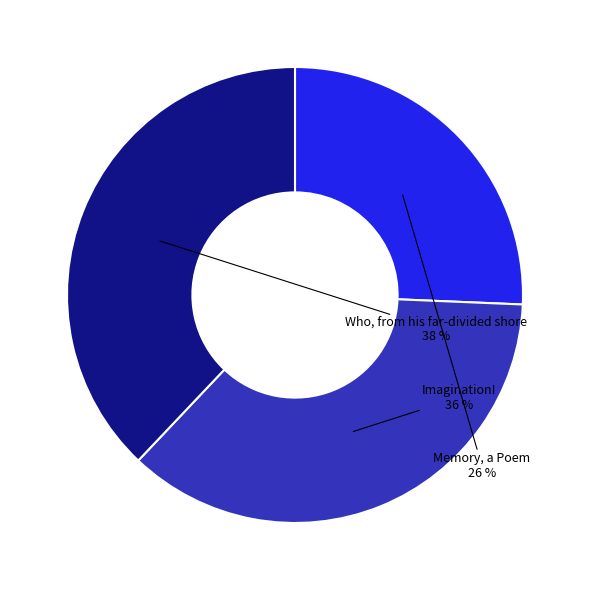

How many slices are in this pie chart?

3